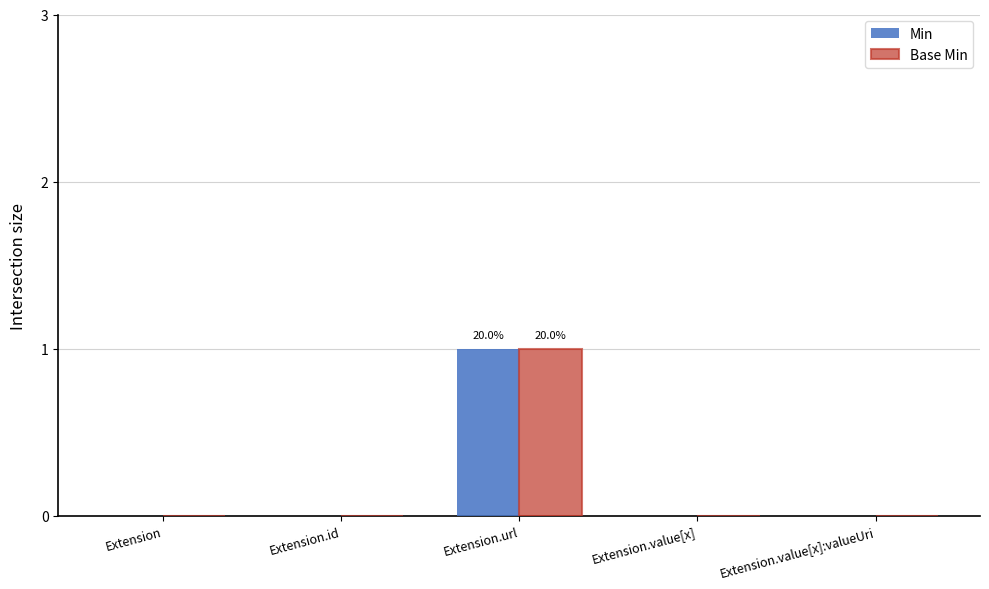

At which category is the sum across all series the highest?

Extension.url